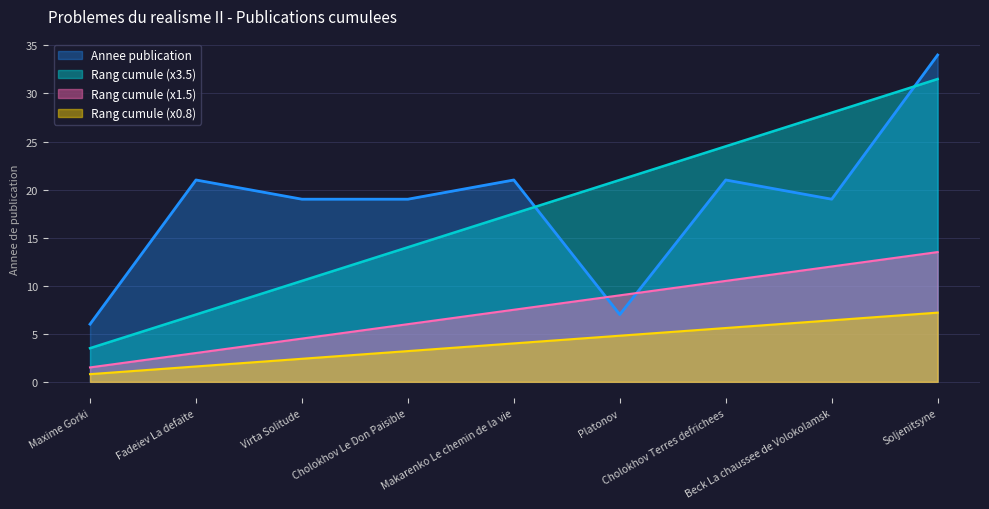

Is it true that Count equals 28.0 at Beck La chaussee de Volokolamsk?

True